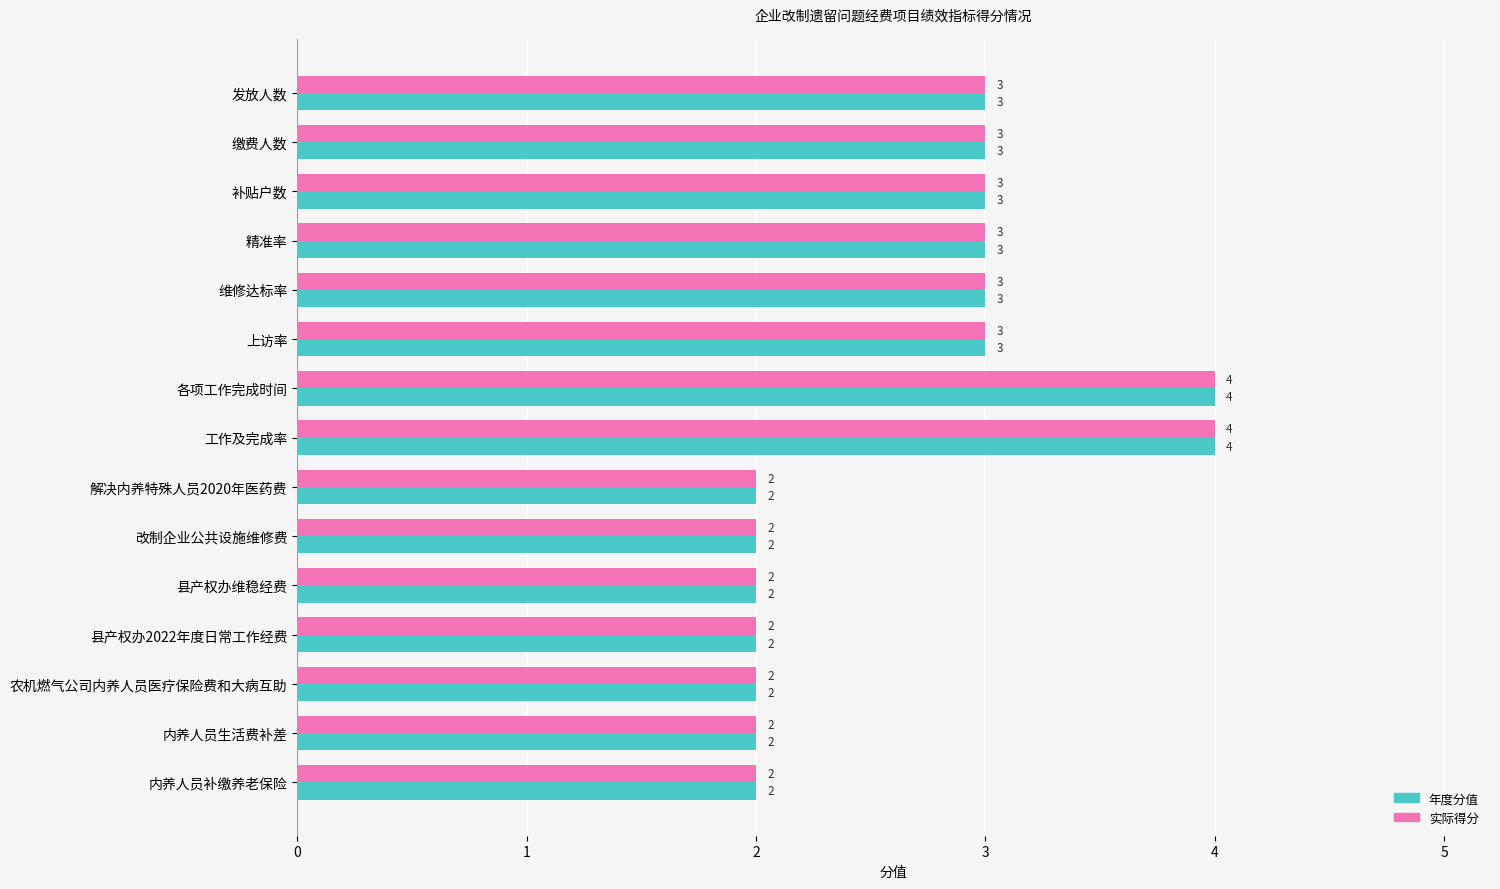

Is it true that 实际得分 equals 2 at 县产权办2022年度日常工作经费?

True